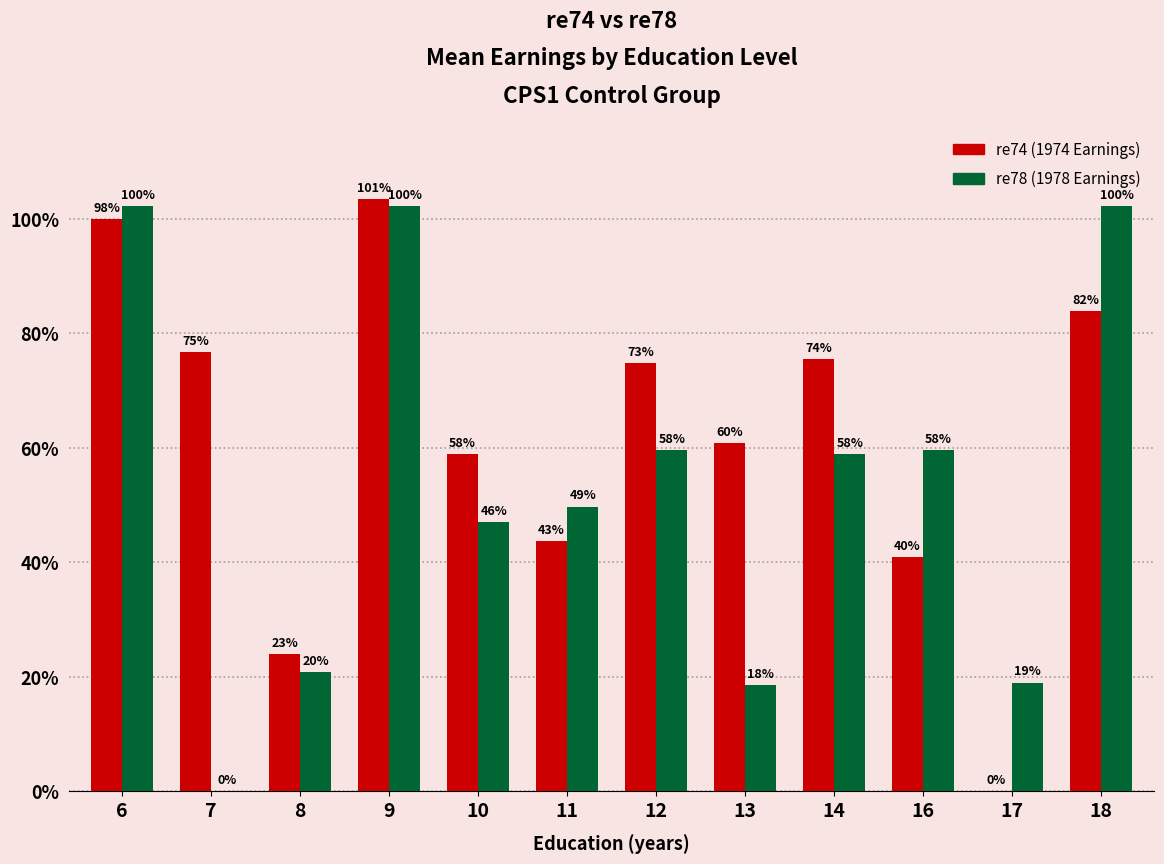

Are the bars grouped side by side (vs. stacked)?

Yes